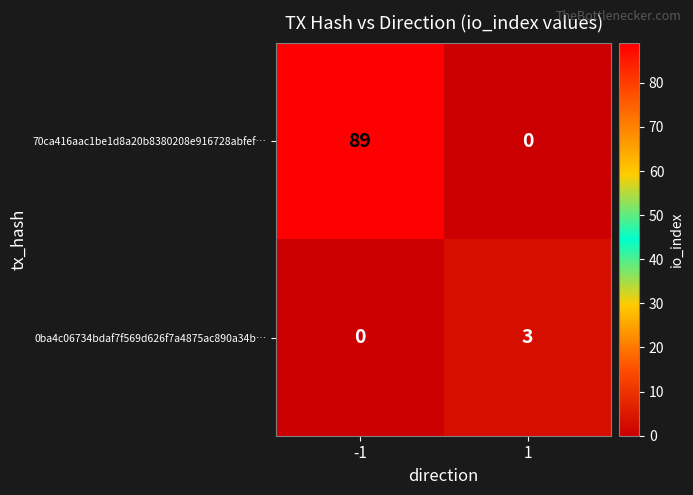

At 1, list the series in order from smallest to largest.

70ca416aac1be1d8a20b8380208e916728abfef…, 0ba4c06734bdaf7f569d626f7a4875ac890a34b…